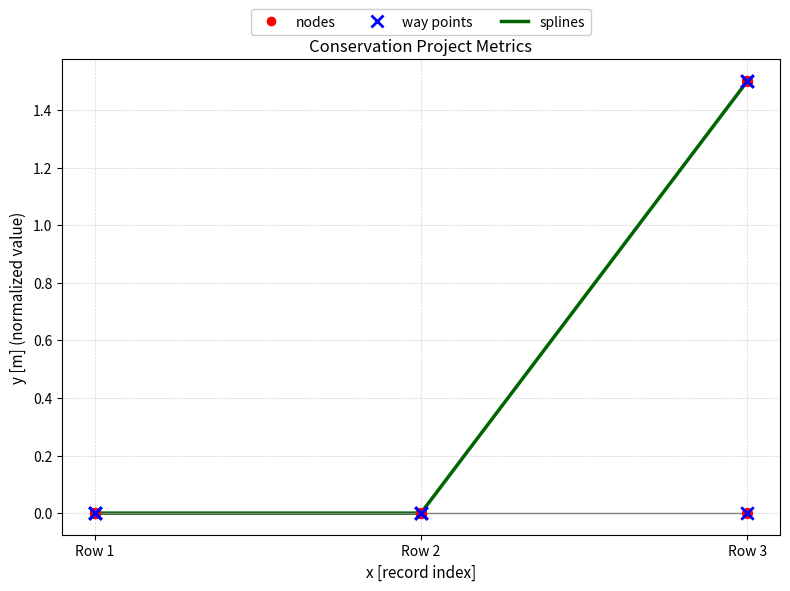

What is the spread (max minus min) of values at Row 3?

1.5